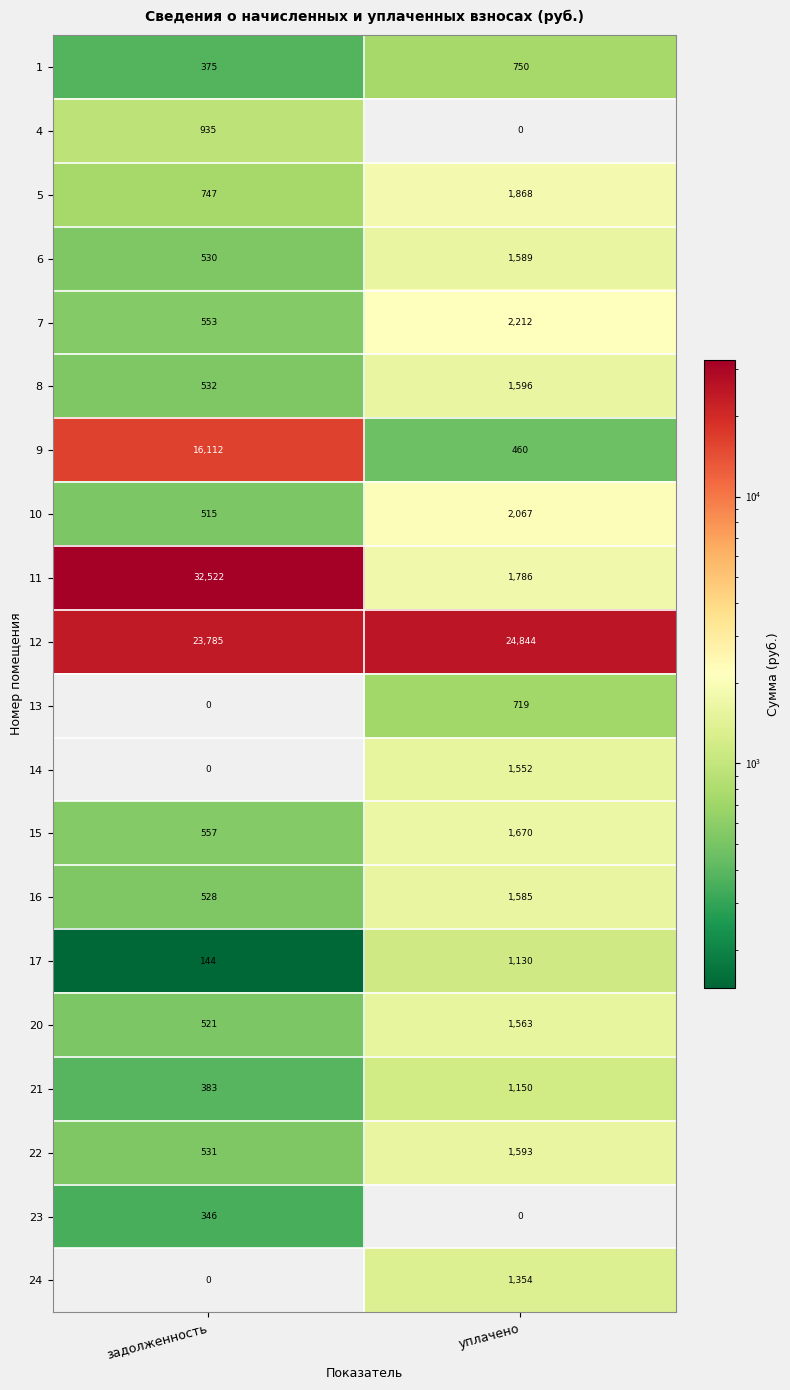

What is the difference between the 16 values at уплачено and задолженность?

1057